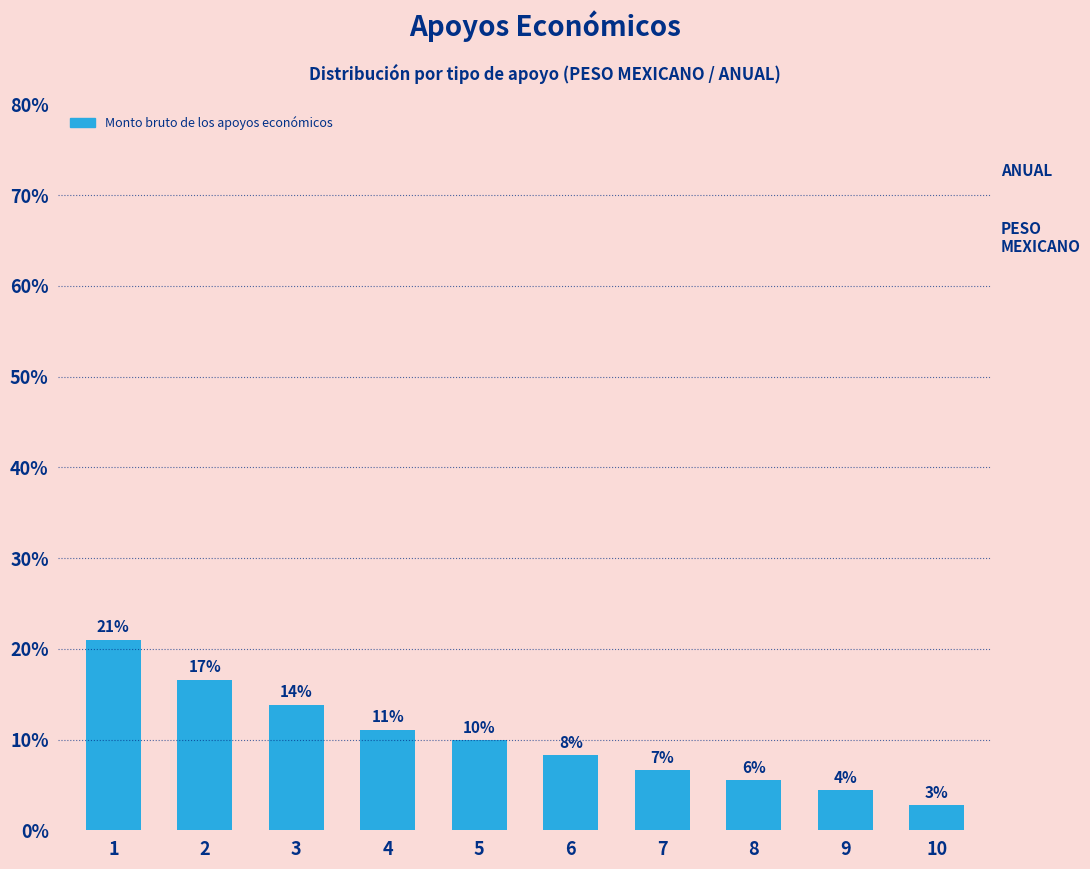

Are the bars horizontal?

No